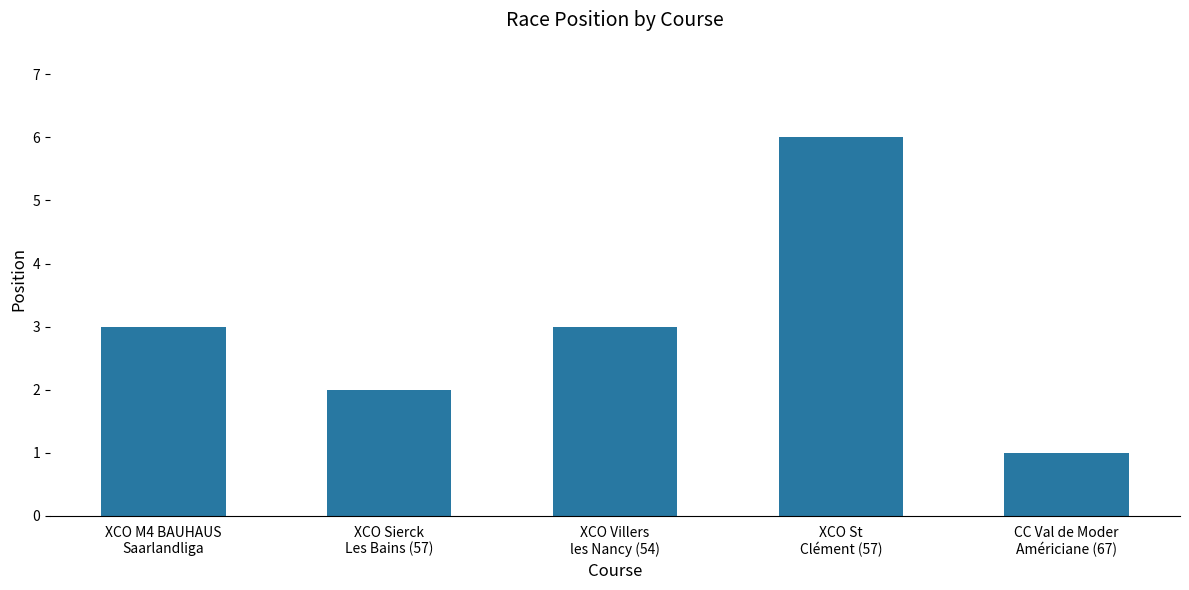

Reading left to right, what are all the values shown in this chart?

XCO M4 BAUHAUS
Saarlandliga=3	XCO Sierck
Les Bains (57)=2	XCO Villers
les Nancy (54)=3	XCO St
Clément (57)=6	CC Val de Moder
Américiane (67)=1